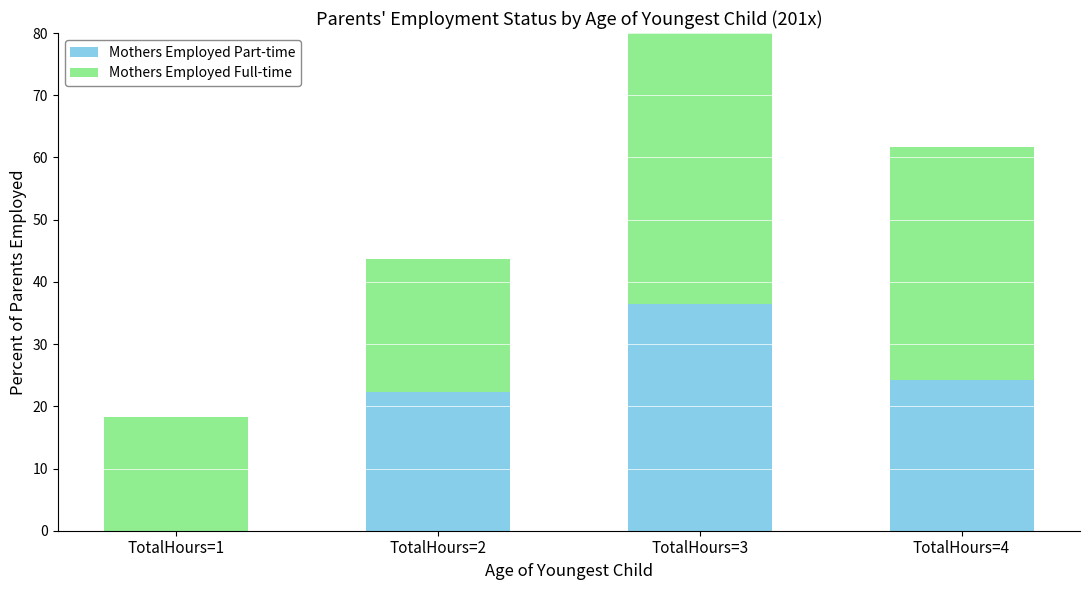

What is the difference between the Mothers Employed Part-time values at TotalHours=1 and TotalHours=3?

36.5